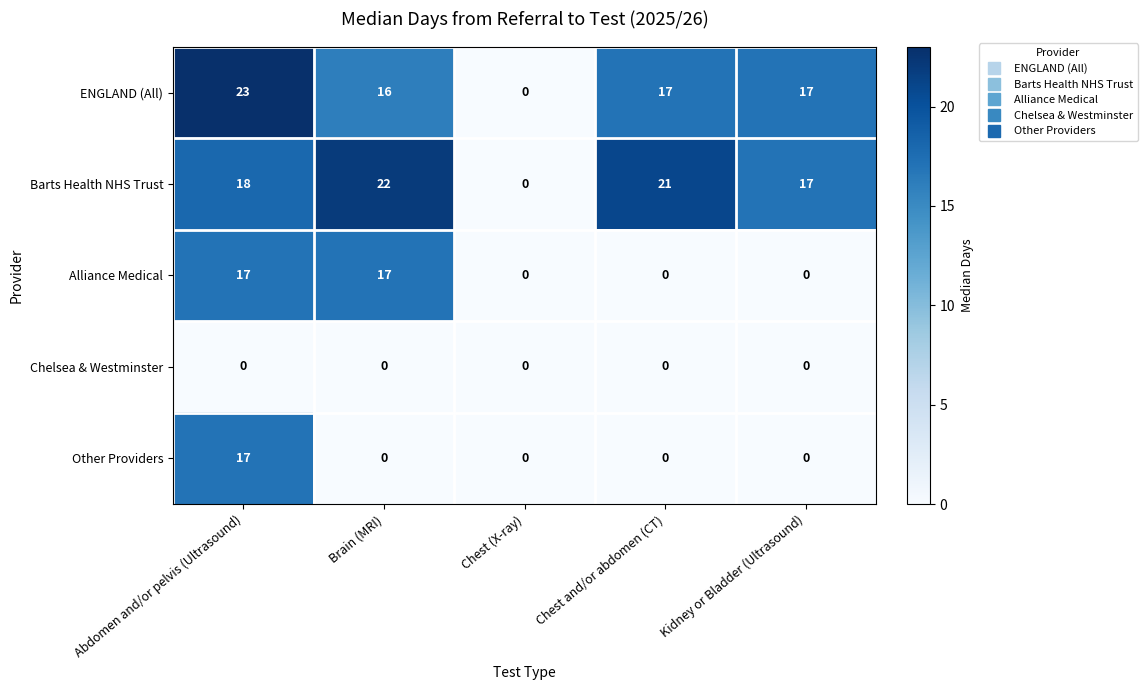

What is the maximum value shown in the chart?

23